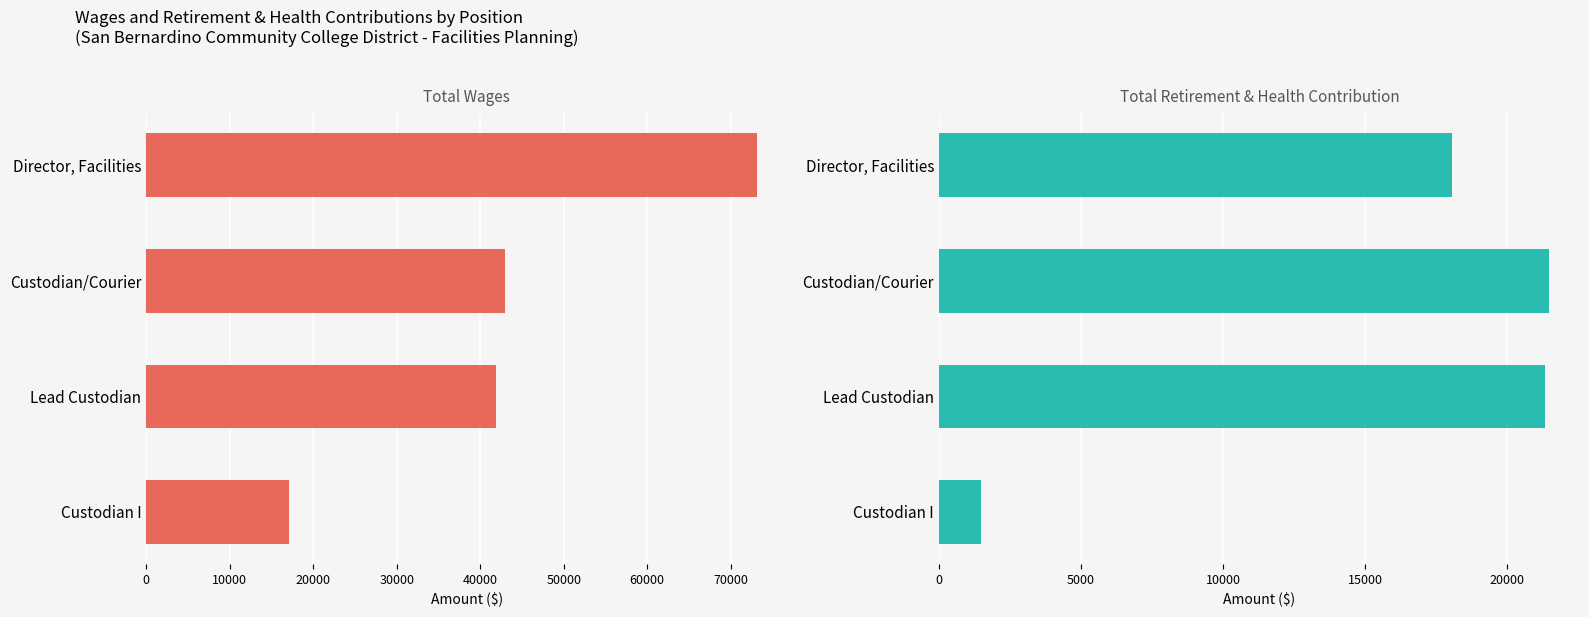

What is the difference between the maximum and minimum values in the Total Retirement & Health Contribution series?

19989